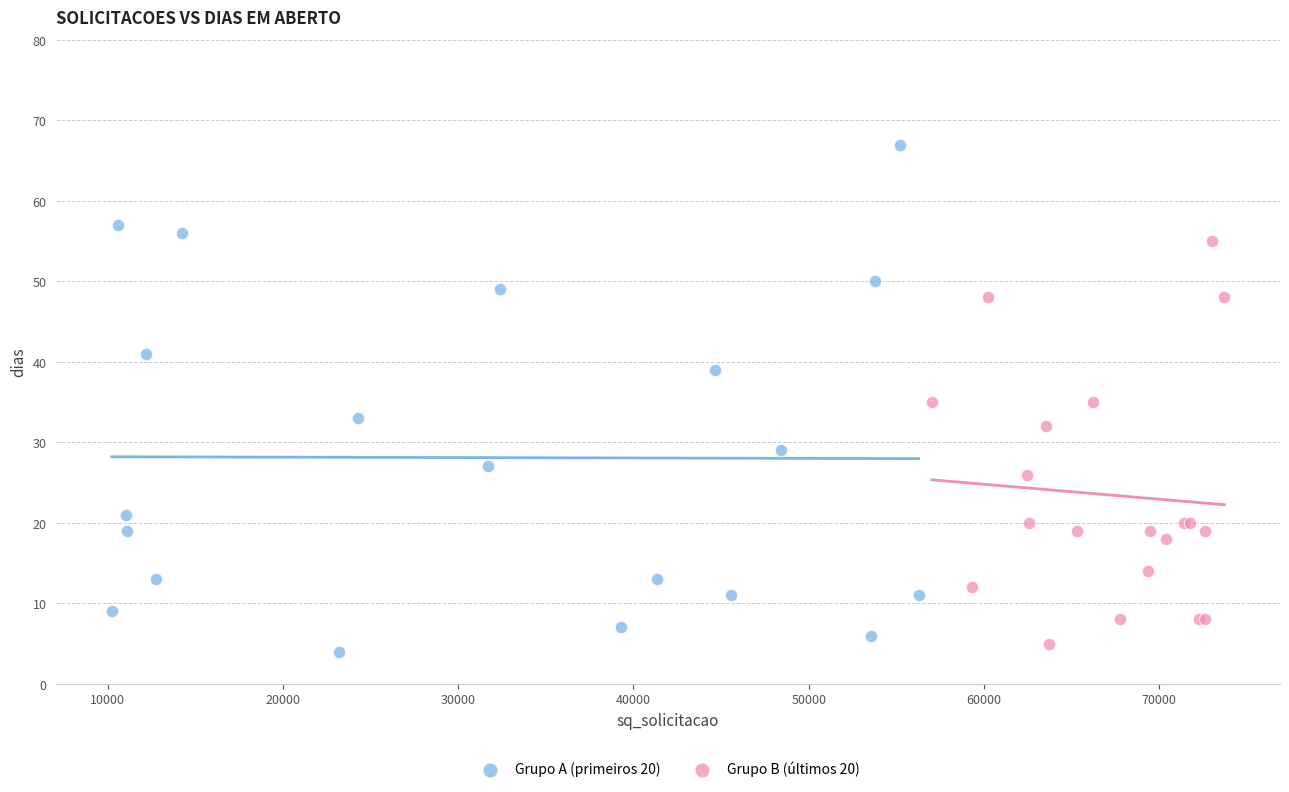

Which series contains the highest Y value?

Grupo A (primeiros 20)